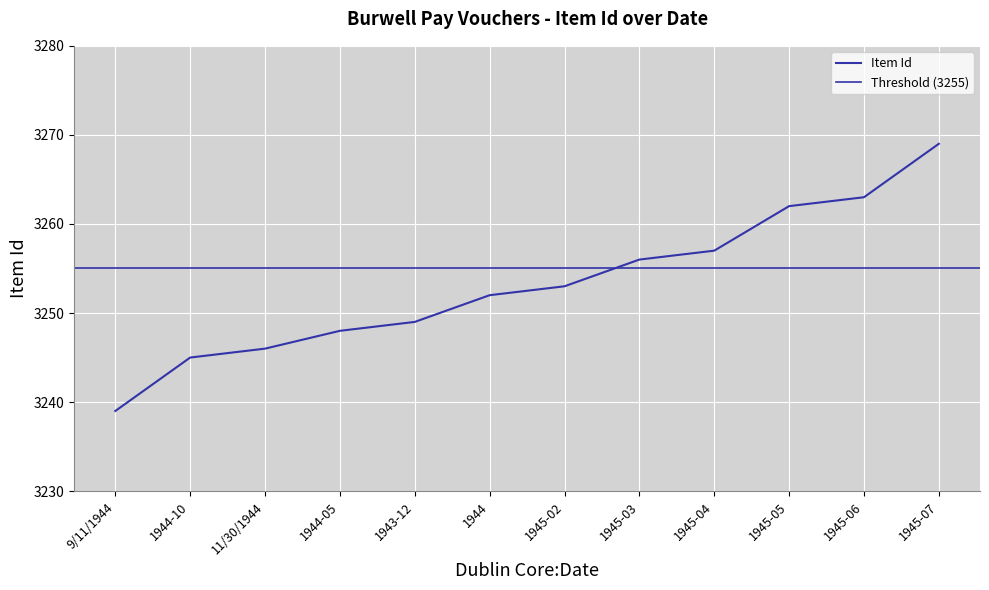

Which has a higher value, 1945-07 or 11/30/1944?

1945-07